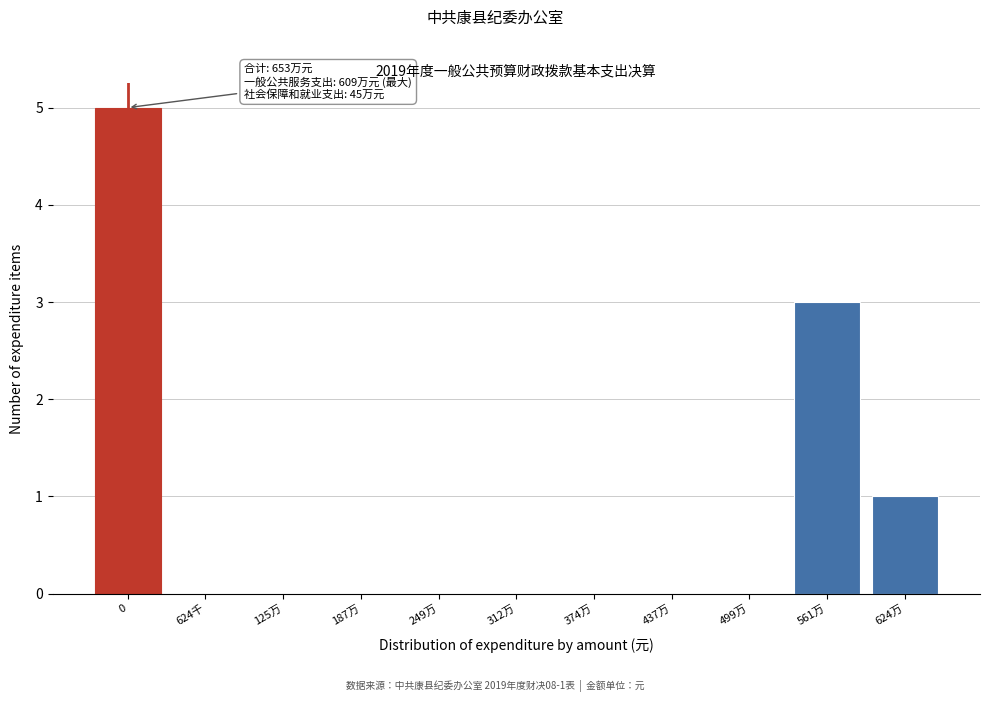

Reading left to right, transcribe all the data shown in this chart.

0=5	624千=0	125万=0	187万=0	249万=0	312万=0	374万=0	437万=0	499万=0	561万=3	624万=1